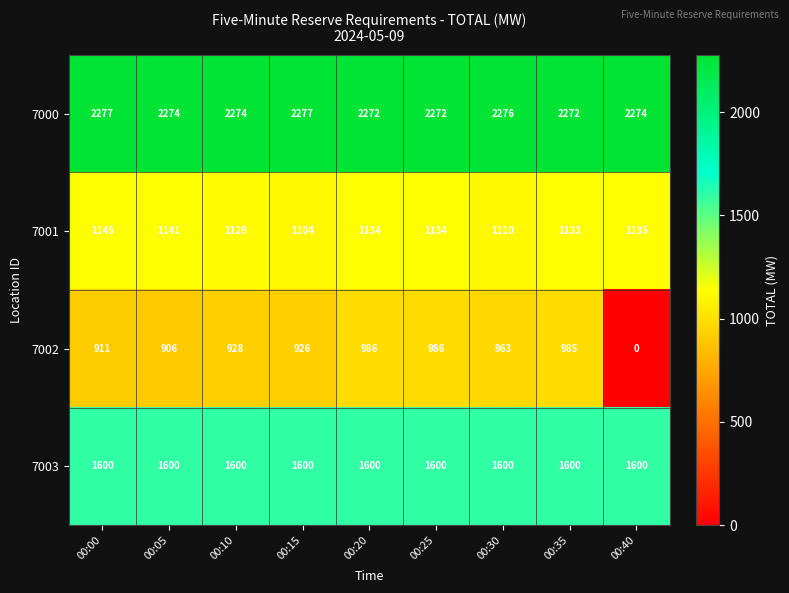

At which label does 7002 reach its minimum?

00:40